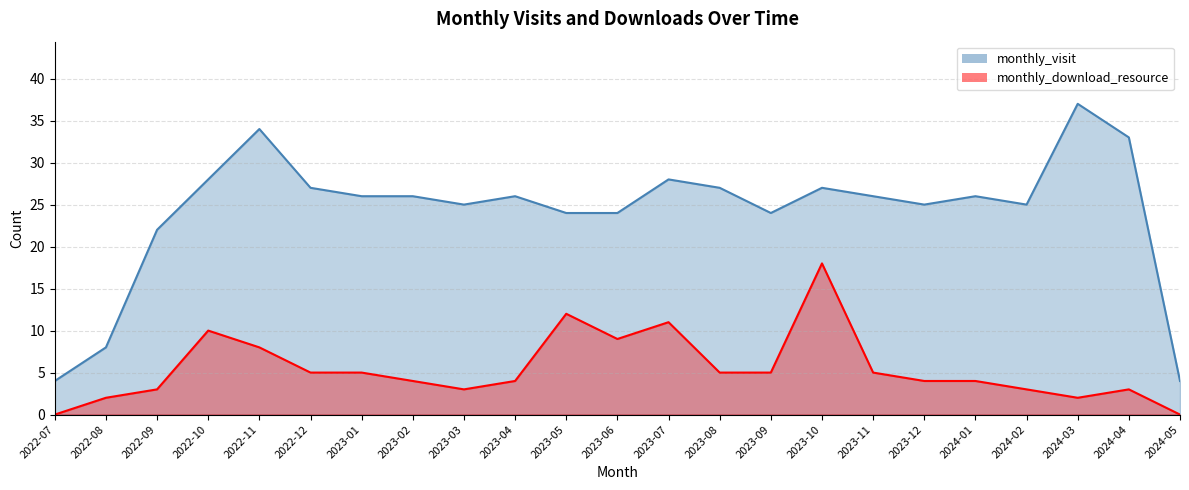

What are all the series names shown in the legend?

monthly_visit, monthly_download_resource